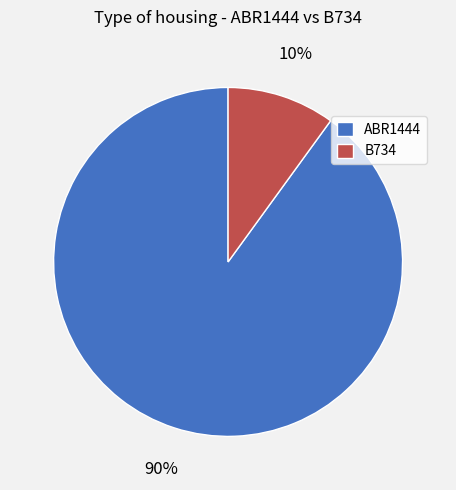

Which slice is the smallest?

B734